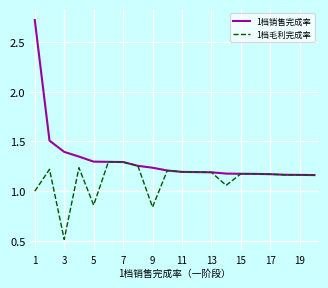

Which series has the widest spread of values?

1档销售完成率